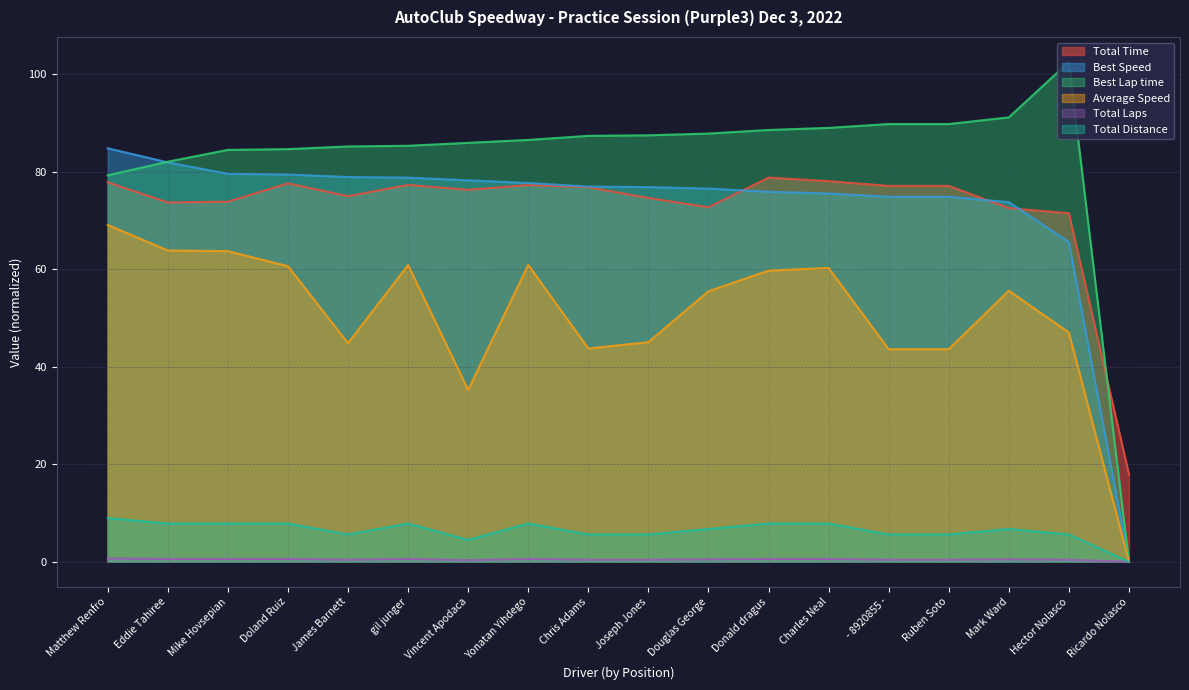

Reading left to right, extract all data points from this chart.

Total Time: 77.8	73.7	73.8	77.6	75.0	77.3	76.3	77.3	76.8	74.6	72.7	78.8	78.1	77.1	77.1	72.5	71.5	18.0
Best Speed: 84.8	81.9	79.6	79.4	78.9	78.8	78.2	77.7	76.9	76.8	76.5	75.9	75.5	74.9	74.9	73.7	65.6	0.0
Best Lap time: 79.3	82.0	84.5	84.6	85.2	85.3	85.9	86.5	87.3	87.5	87.8	88.5	89.0	89.8	89.8	91.1	102.5	0.0
Average Speed: 69.1	63.8	63.7	60.6	44.8	60.9	35.2	60.9	43.7	45.0	55.5	59.7	60.3	43.6	43.6	55.6	47.0	0.0
Total Laps: 0.7	0.6	0.6	0.6	0.4	0.6	0.3	0.6	0.4	0.4	0.5	0.6	0.6	0.4	0.4	0.5	0.4	0.0
Total Distance: 9.0	7.8	7.8	7.8	5.6	7.8	4.5	7.8	5.6	5.6	6.7	7.8	7.8	5.6	5.6	6.7	5.6	0.0